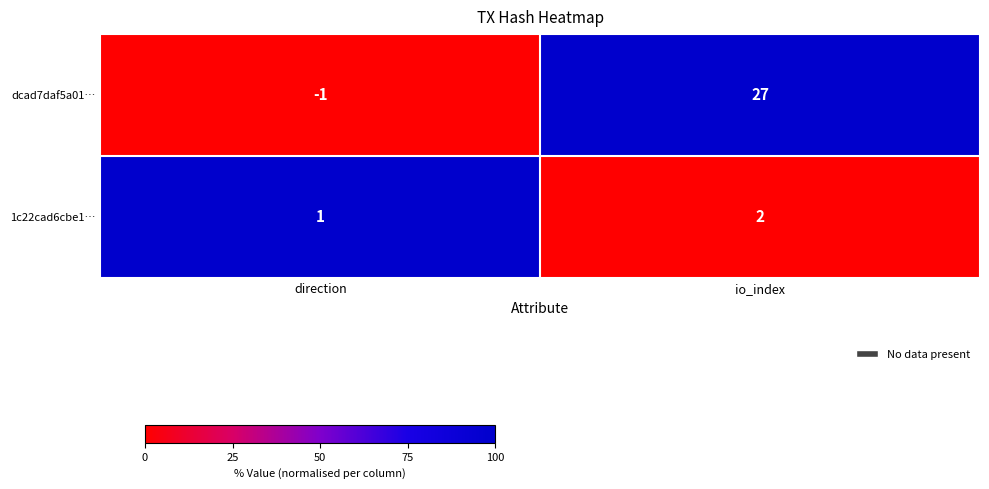

Rank the series by their maximum value, from lowest to highest.

1c22cad6cbe1…, dcad7daf5a01…